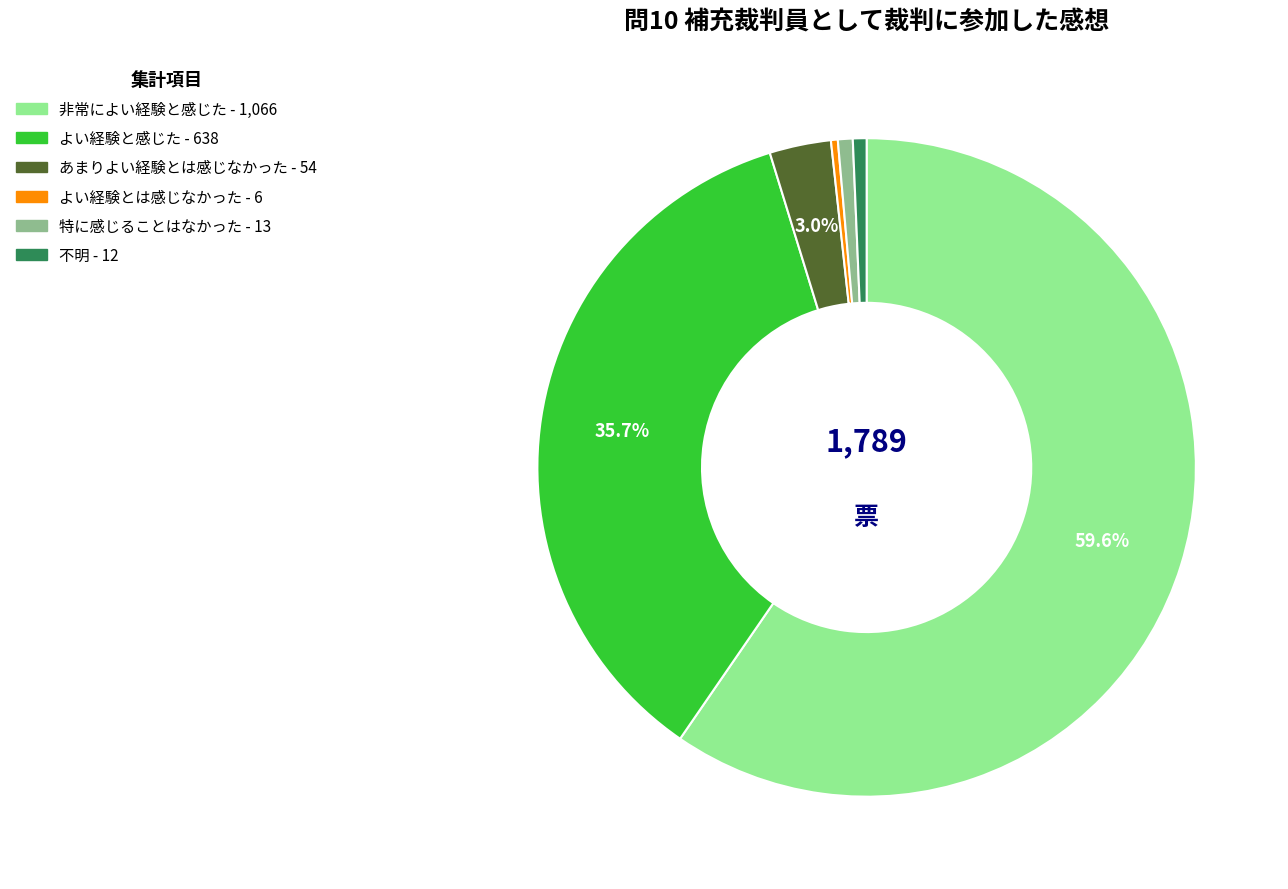

Is the sum of 特に感じることはなかった and よい経験と感じた greater than half?

No